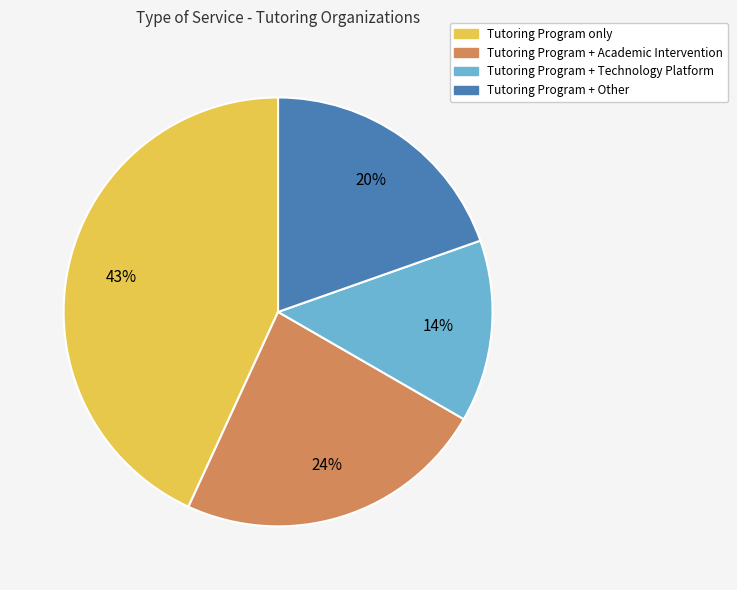

What percentage is the Tutoring Program + Technology Platform slice, to the nearest percent?

14%